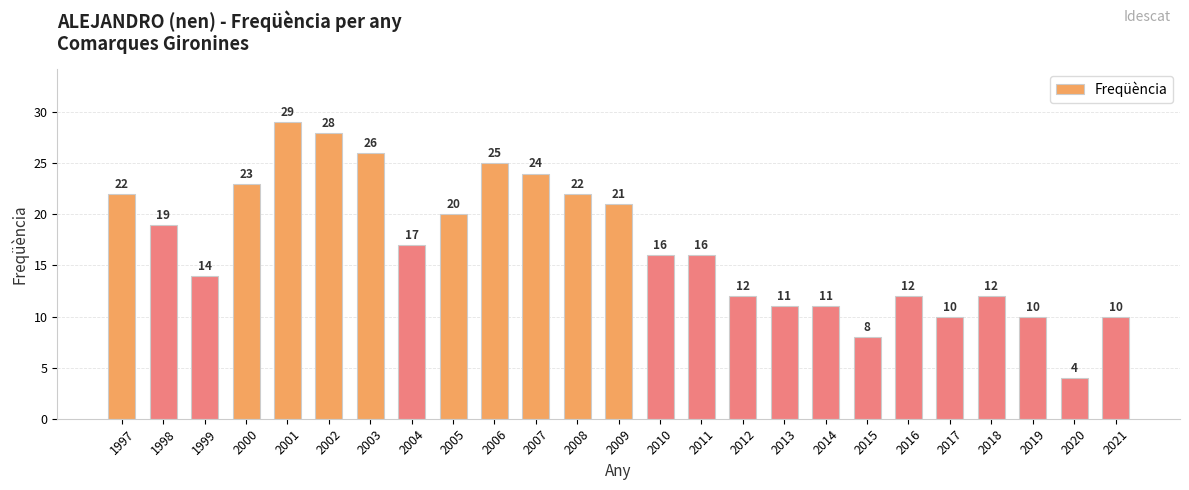

Where does the data first go above 16?

1997